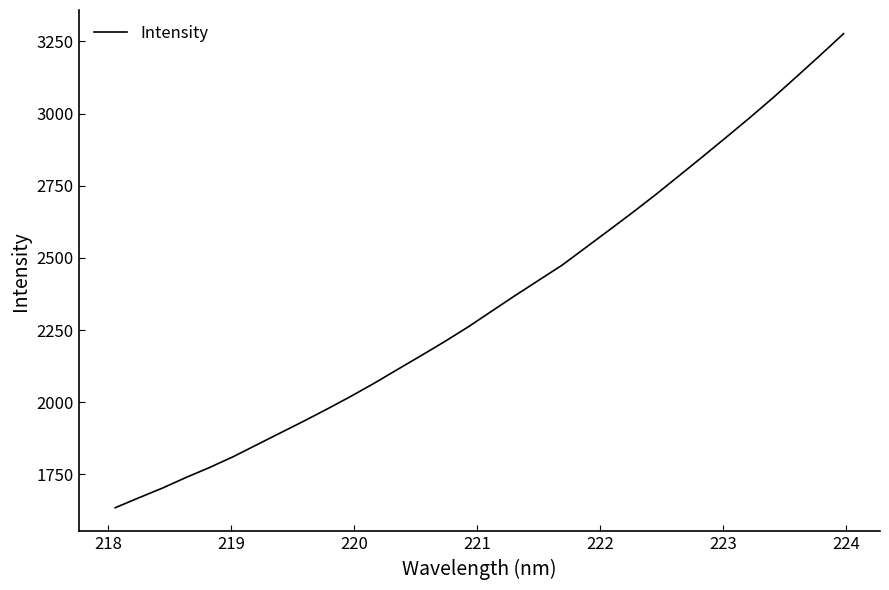

What is the difference between the second highest and minimum values?

1567.5